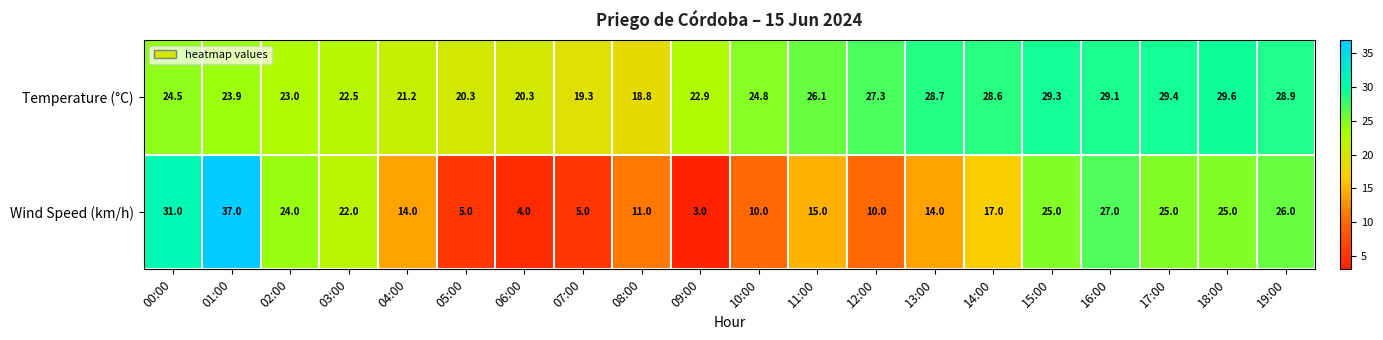

What is the difference between the highest and lowest values at 04:00?

7.2